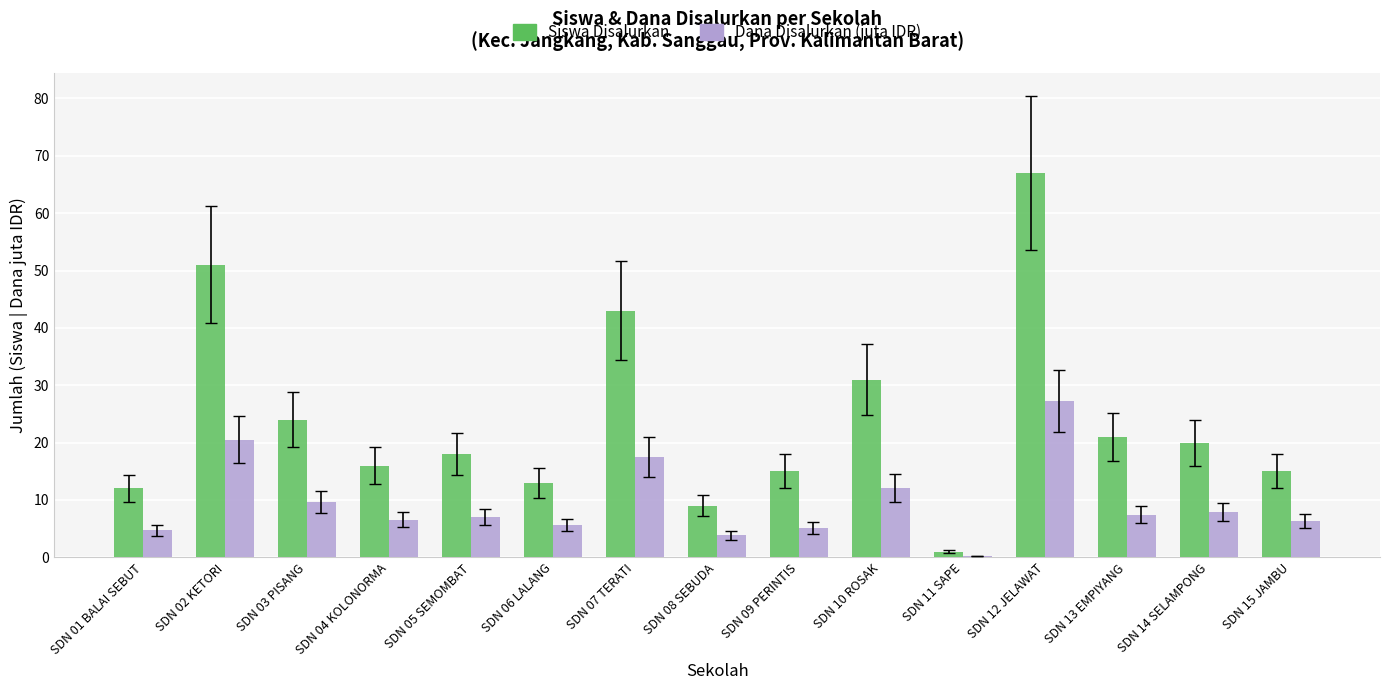

Between SDN 09 PERINTIS and SDN 12 JELAWAT, which series saw the biggest shift?

Siswa Disalurkan